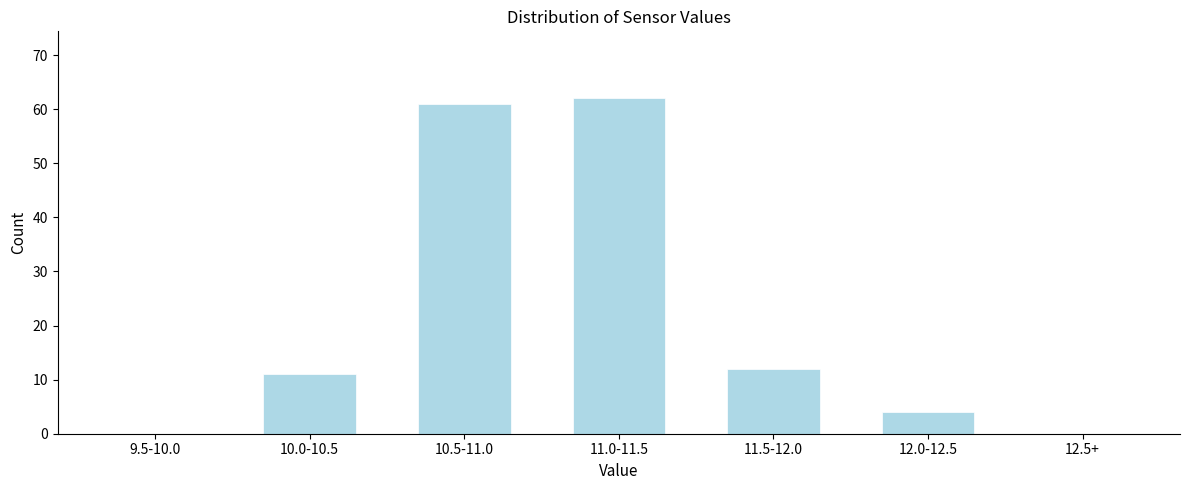

What is the sum of all values?

150